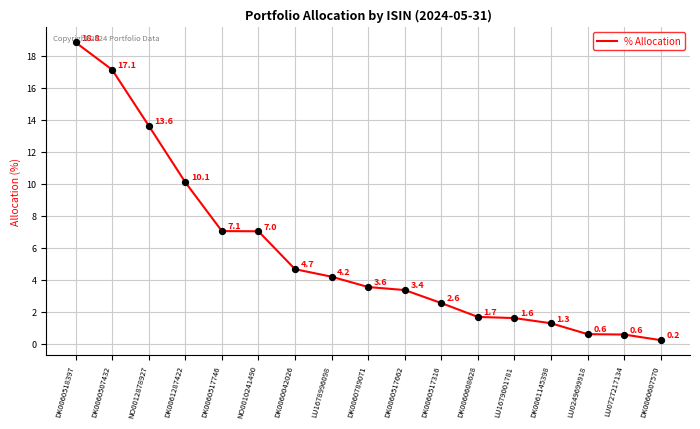

Which has a higher value, DK0060518397 or NO0012878927?

DK0060518397